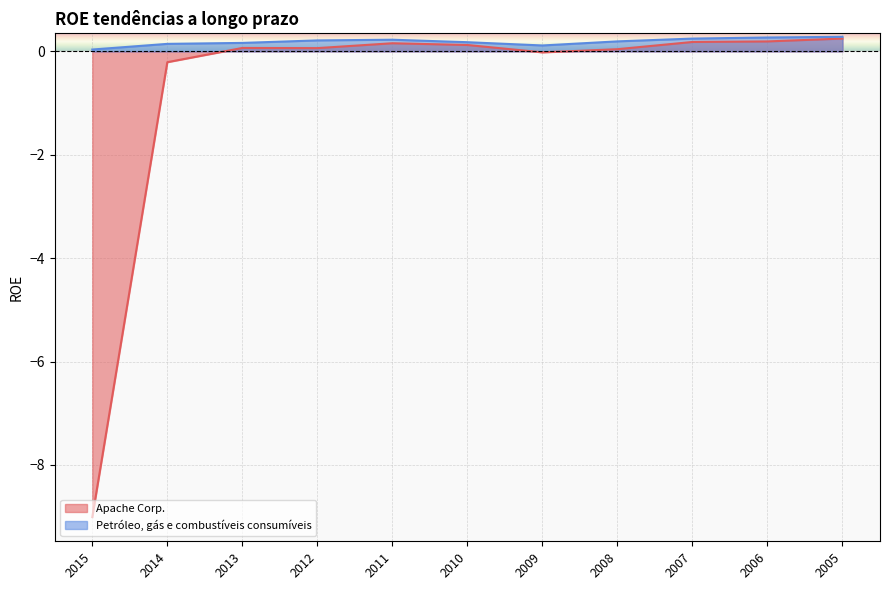

What is the sum of the Petróleo, gás e combustíveis consumíveis values at 2015 and 2007?

0.3